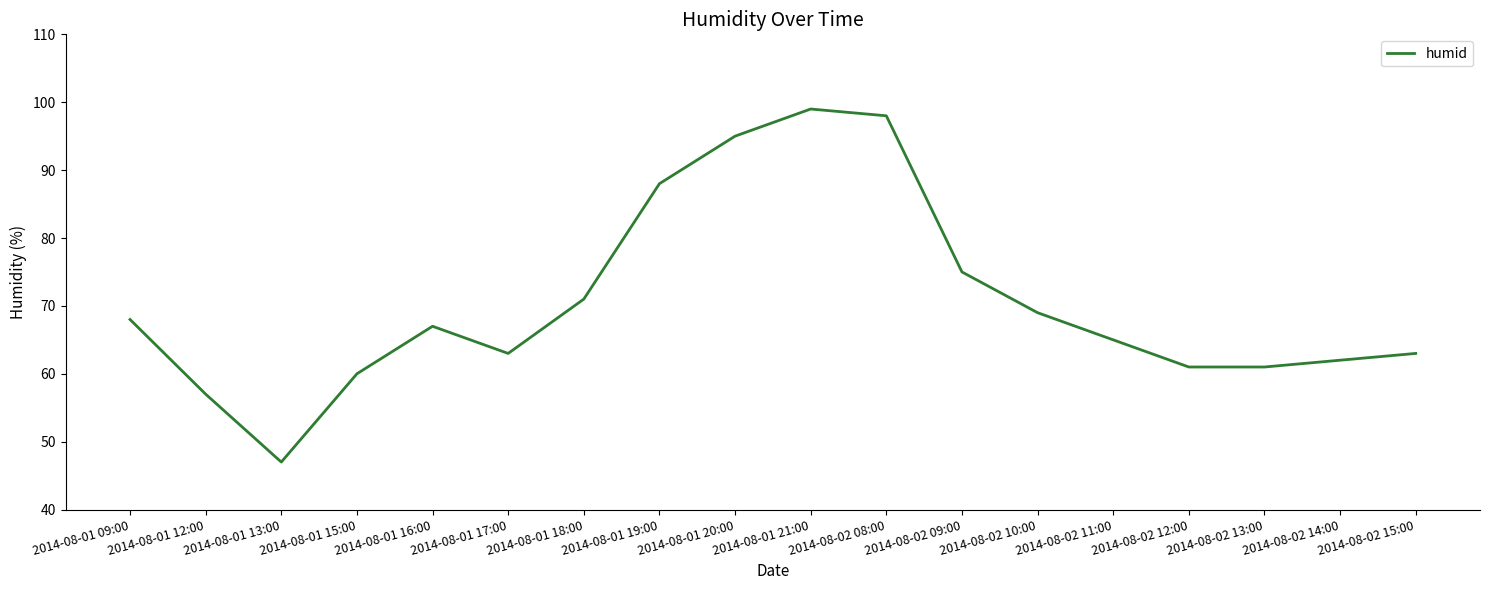

How many categories are shown in the chart?

18